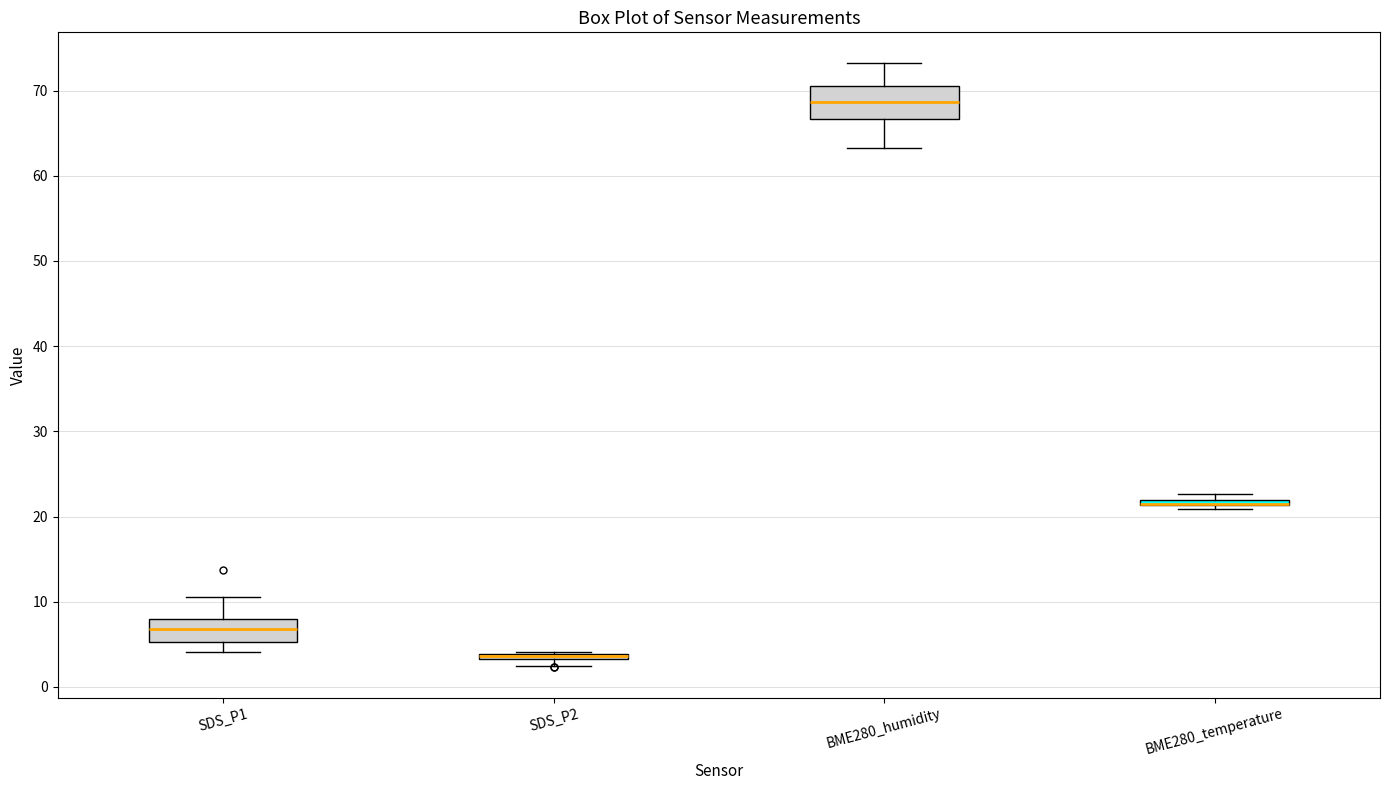

Comparing the boxes themselves (not the whiskers), which one is the tallest?

BME280_humidity